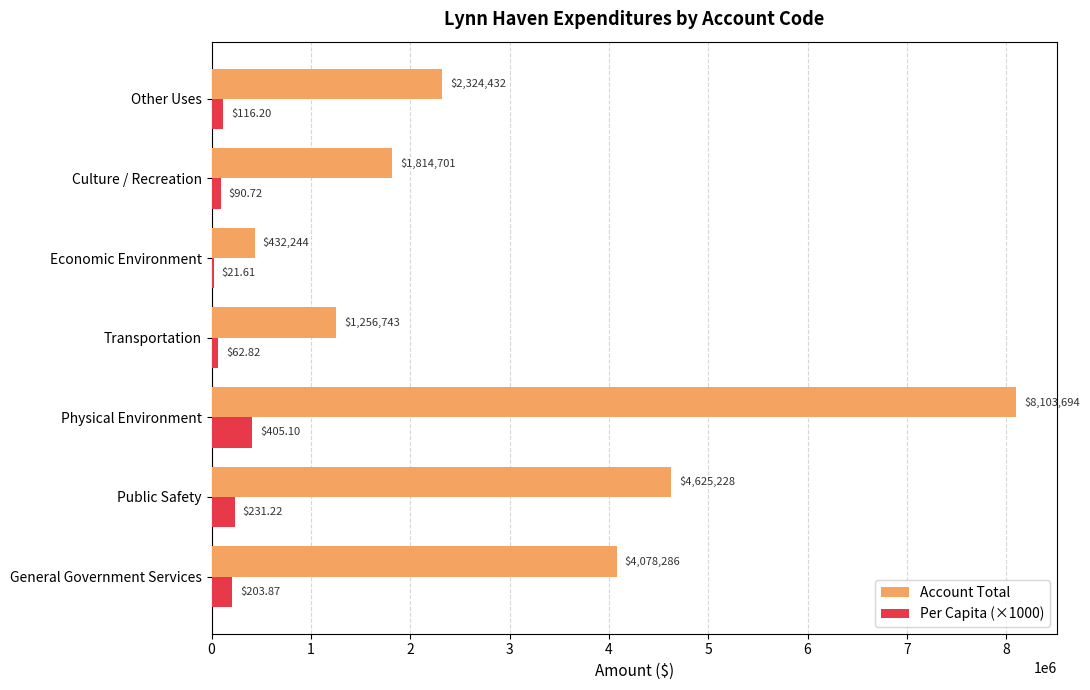

Which series changed the most between Public Safety and Economic Environment?

Account Total